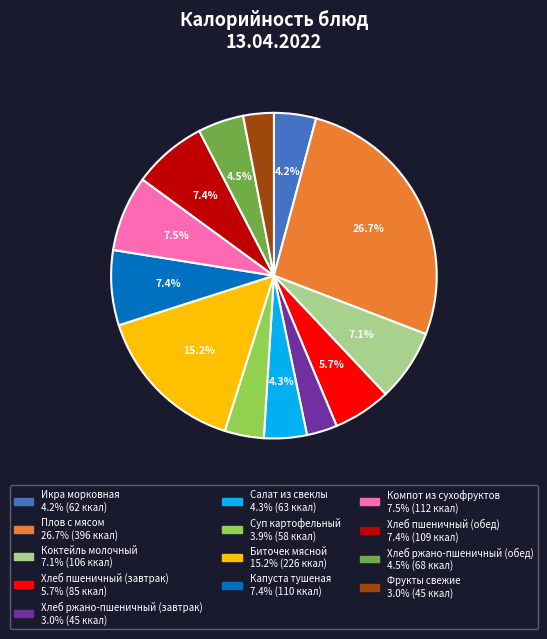

What is the ratio of the value at Биточек мясной to the value at Компот из сухофруктов?

2.0